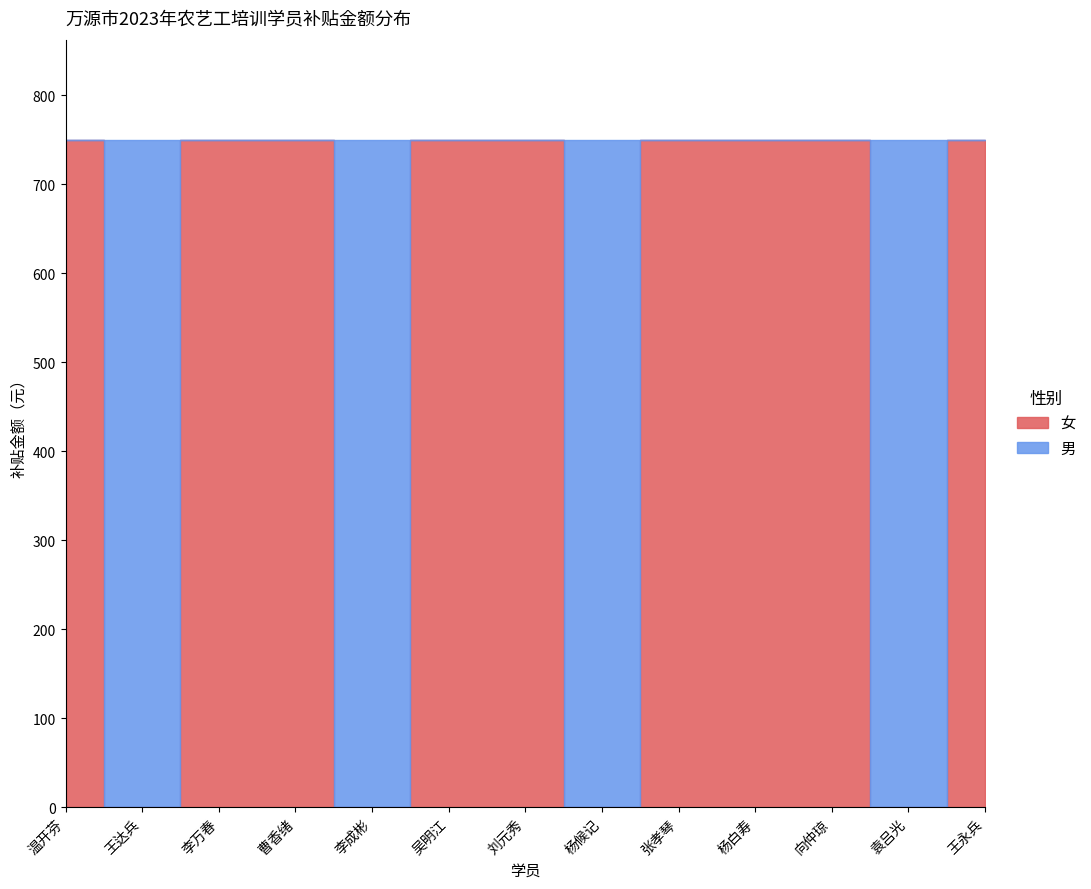

Which series has the widest spread of values?

女